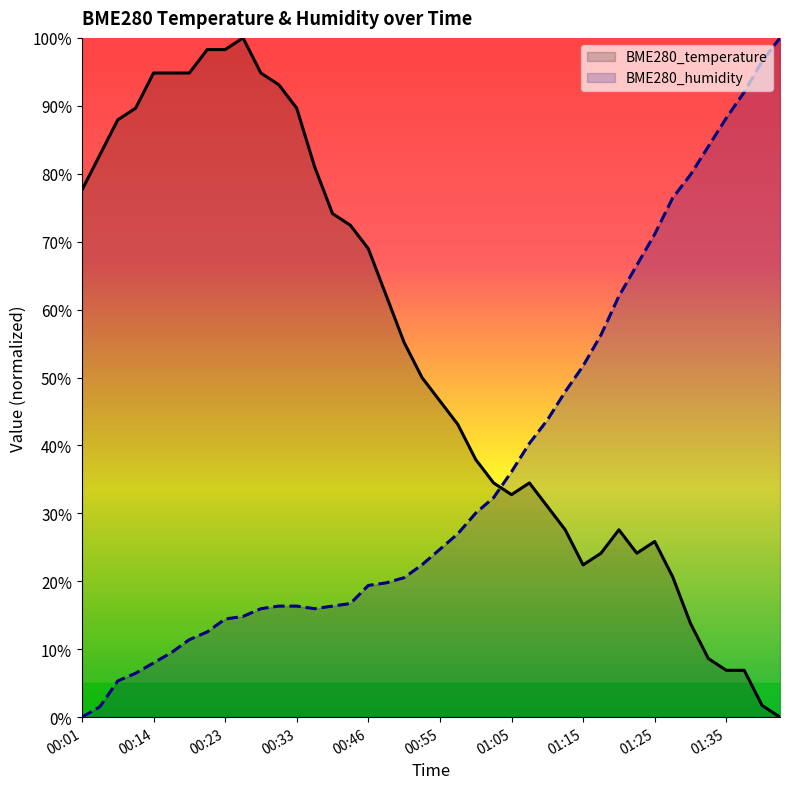

What is the sum of all BME280_temperature values?

2131.0